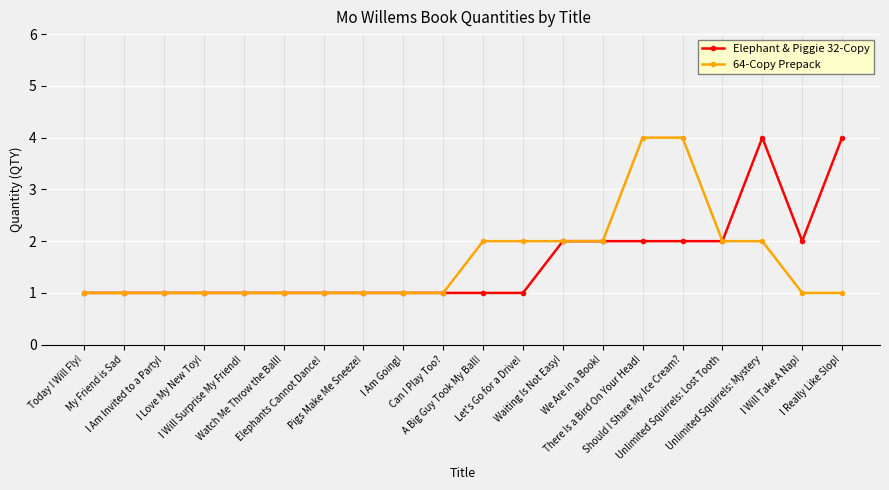

The 64-Copy Prepack series shows 2 at Should I Share My Ice Cream?. True or false?

False